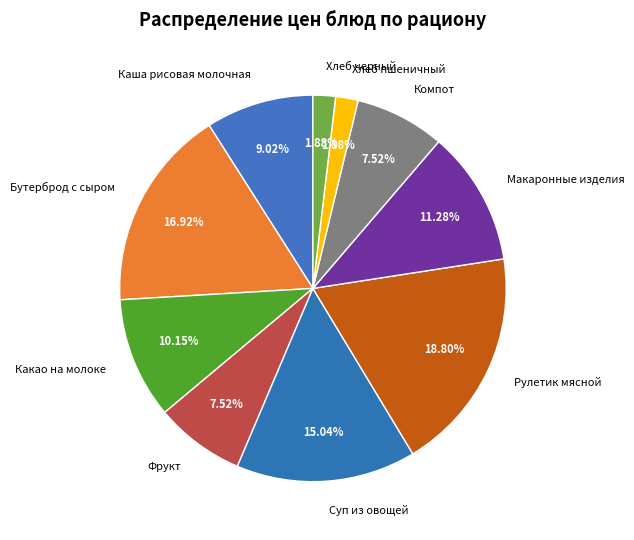

To the nearest percent, what is the average slice percentage?

10%